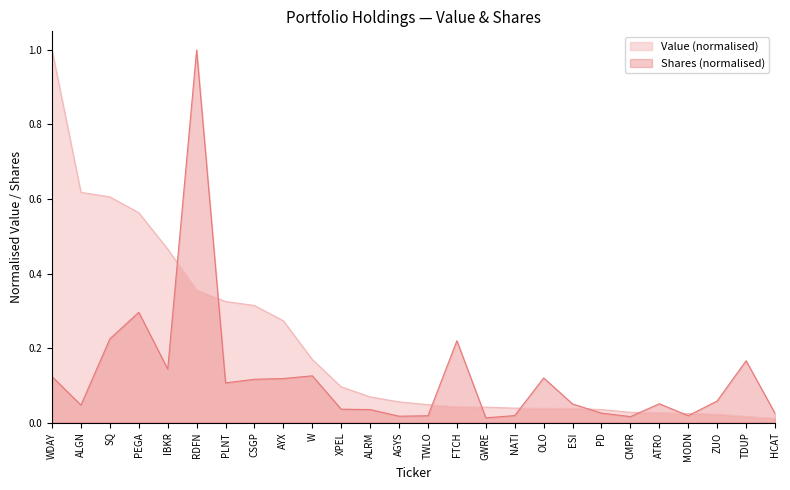

Which series has the largest total across all categories?

Value (normalised)